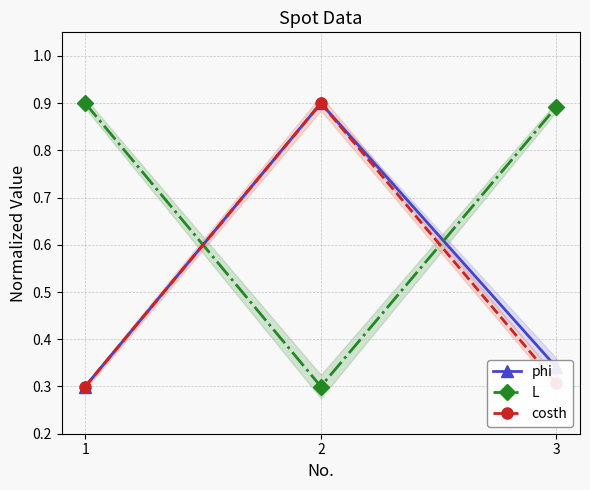

At which category is the sum across all series the highest?

2